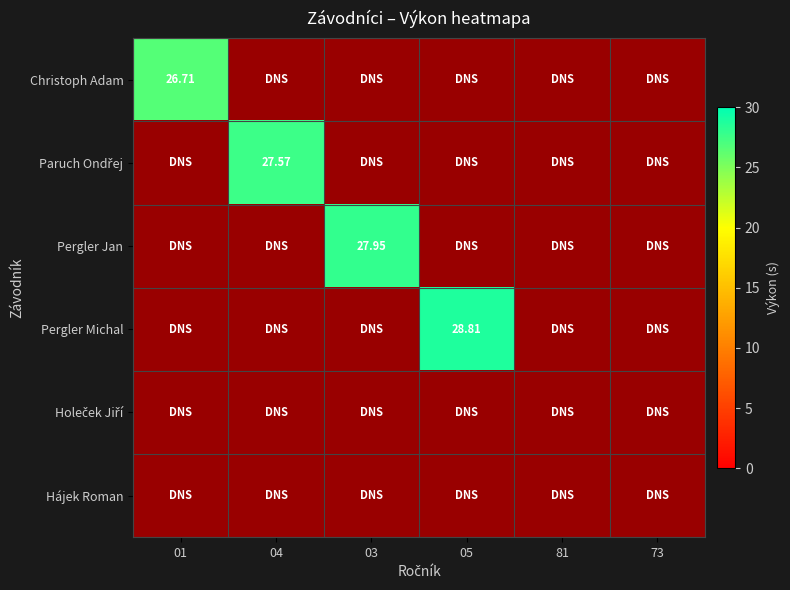

How many data points does each series have?

6